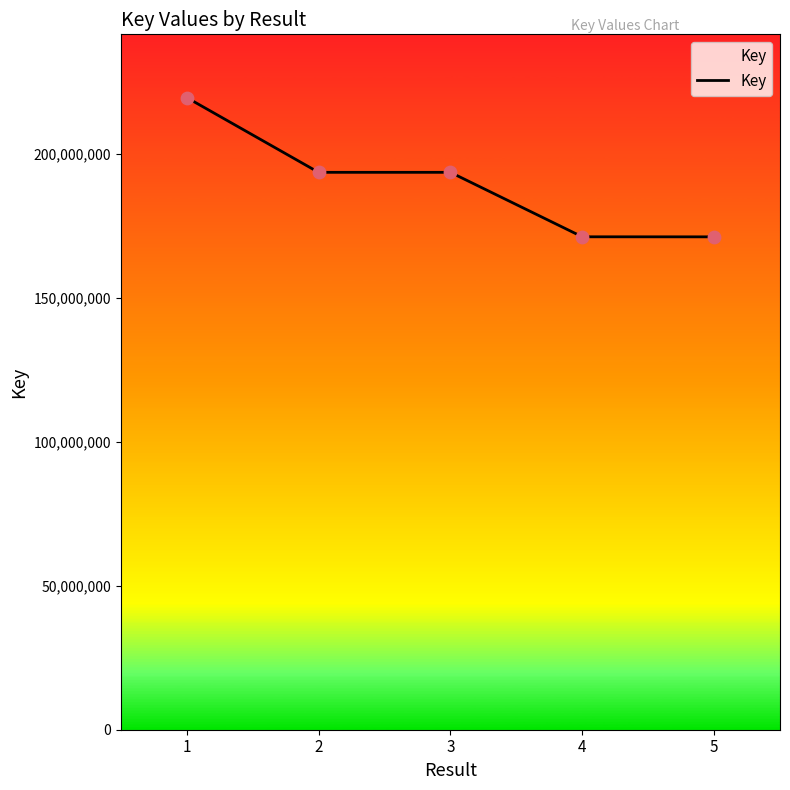

Which has a higher value, 1 or 4?

1